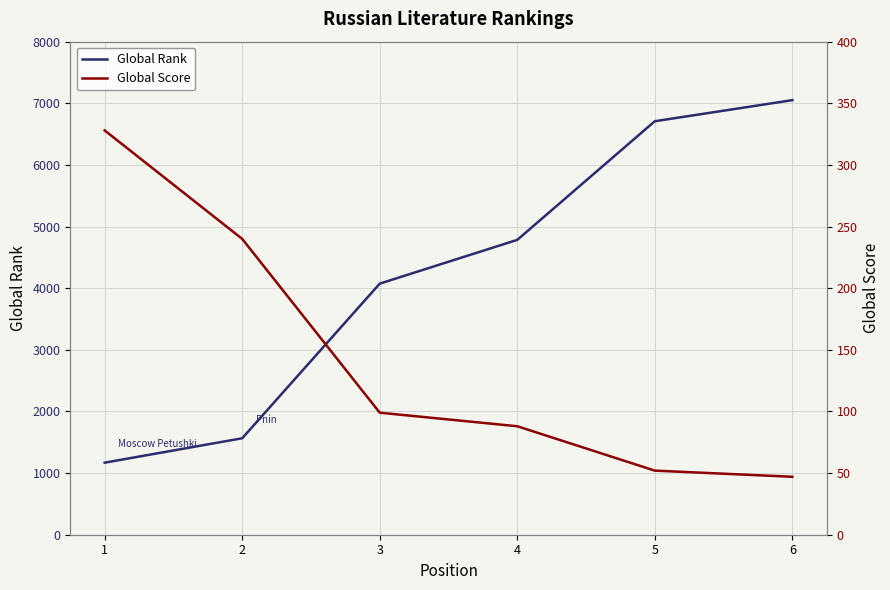

The Global Rank series shows 1169 at 1. True or false?

True